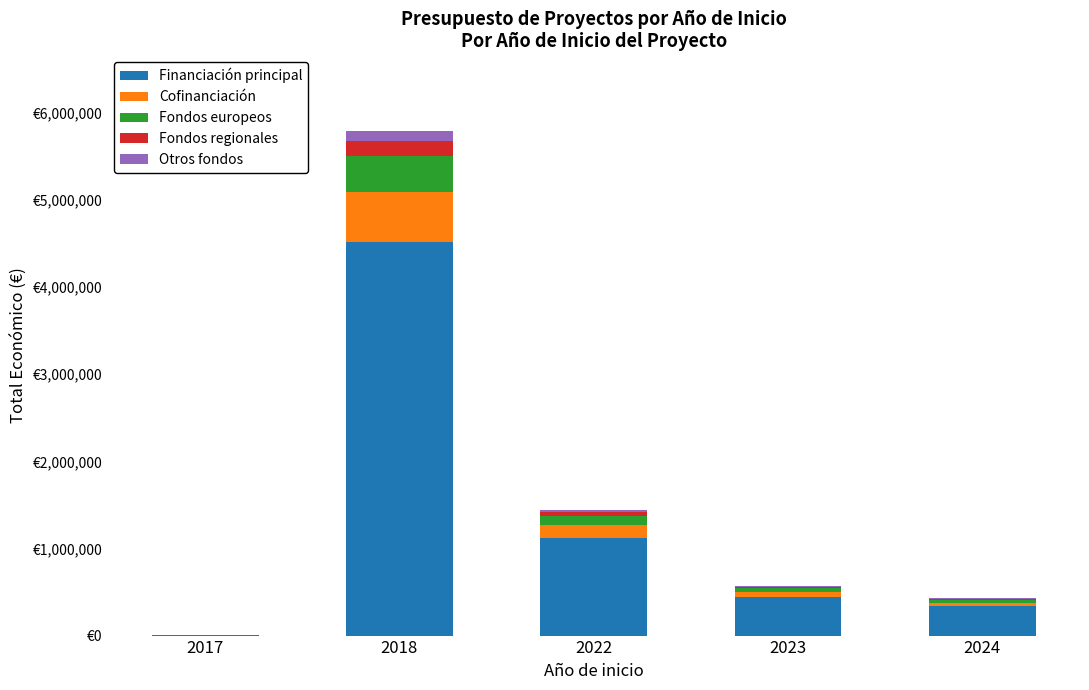

Which series changed the most between 2017 and 2023?

Financiación principal